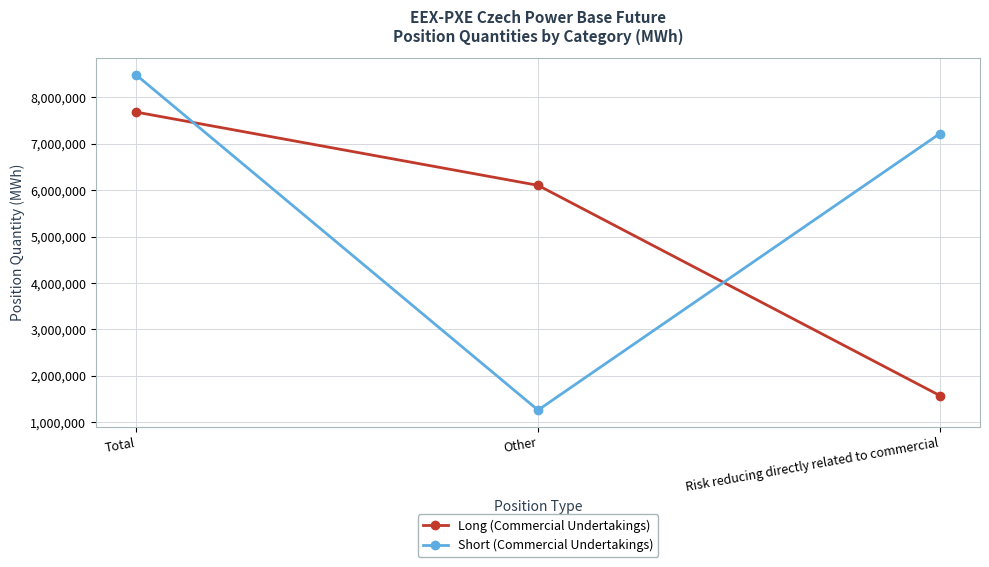

True or false: Long (Commercial Undertakings) has a value of 2045947 at Total.

False